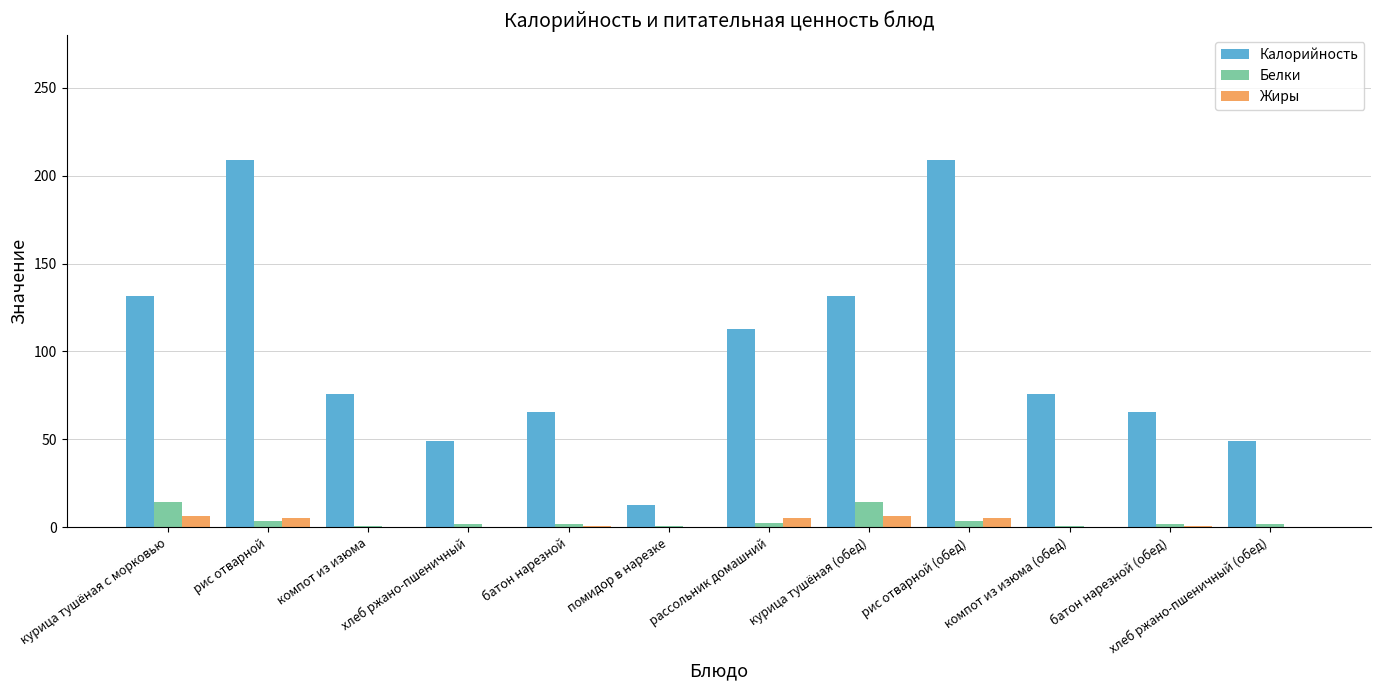

What is the highest value of the Жиры series?

6.3